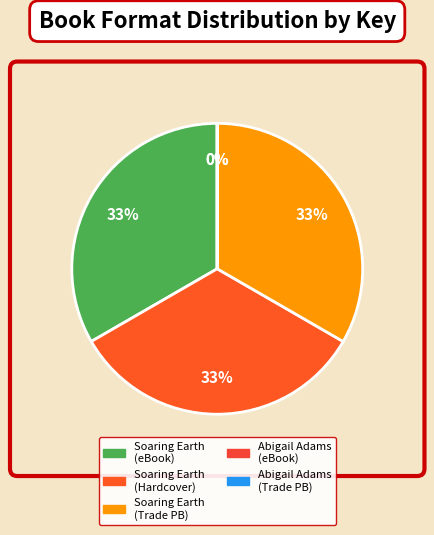

Is it true that Soaring Earth (Hardcover) is 19% of the pie?

False